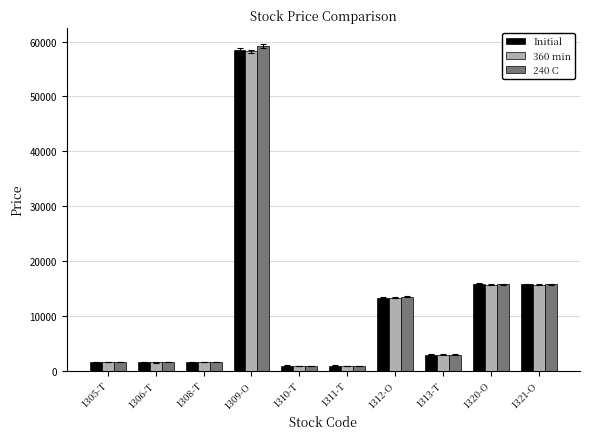

Which label corresponds to the largest value in the chart?

1309-O